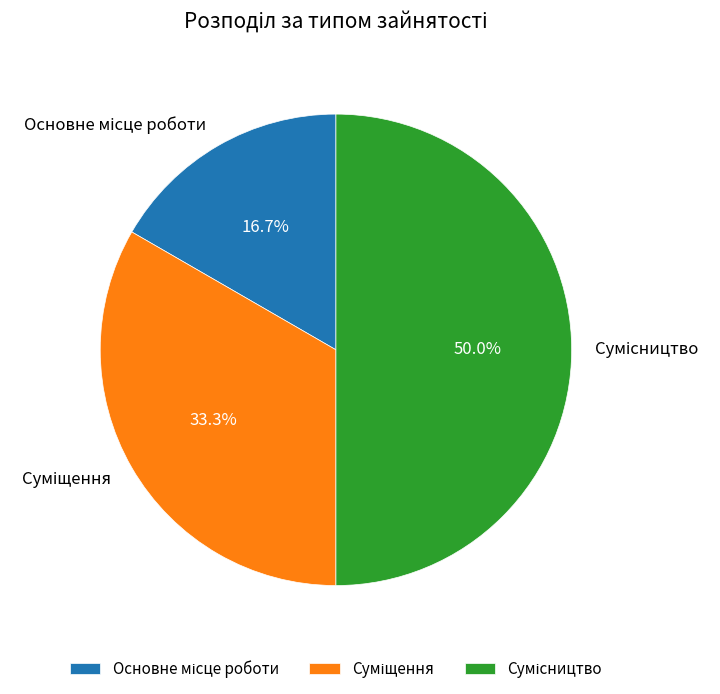

What is the smallest slice in the pie chart?

Основне місце роботи